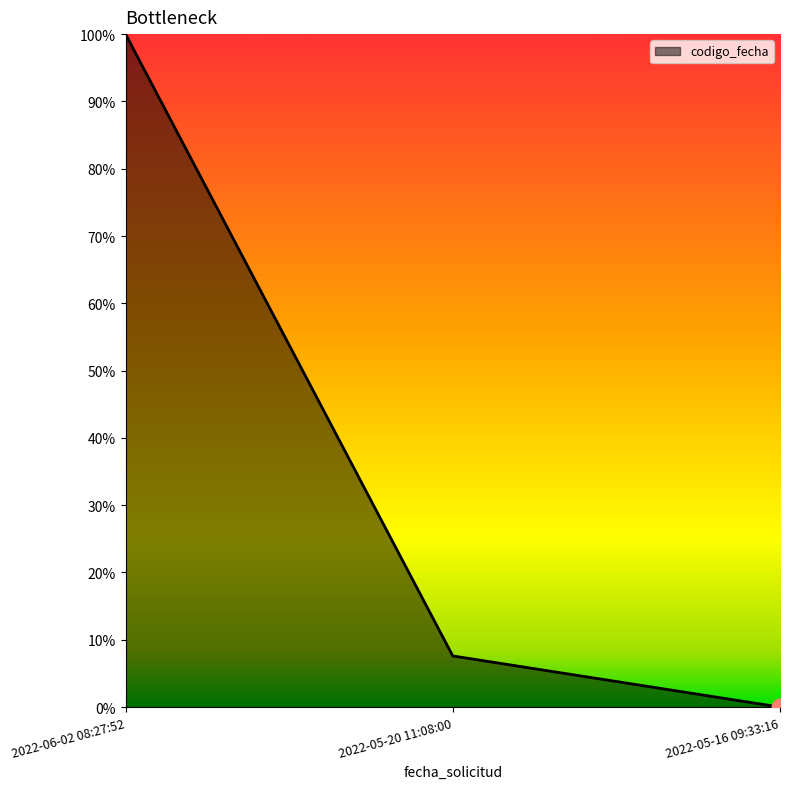

What is the sum of the values at 2022-05-16 09:33:16 and 2022-06-02 08:27:52?

100.0